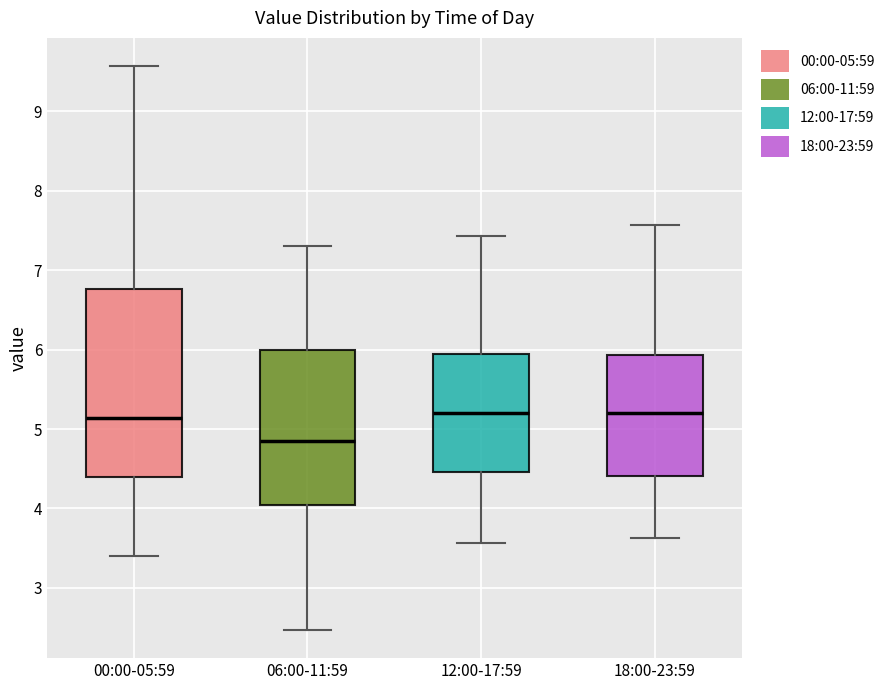

Reading left to right, transcribe this box plot: for each box, give where its median line is, the range the box spans, and where its two whiskers end, as read against the y-axis. The values are not printed on the chart, so give them approximately, as read against the axis.

00:00-05:59: median 5.1, box 4.4 to 6.8, whiskers 3.4 to 9.6
06:00-11:59: median 4.9, box 4.0 to 6.0, whiskers 2.5 to 7.3
12:00-17:59: median 5.2, box 4.5 to 6.0, whiskers 3.6 to 7.4
18:00-23:59: median 5.2, box 4.4 to 5.9, whiskers 3.6 to 7.6